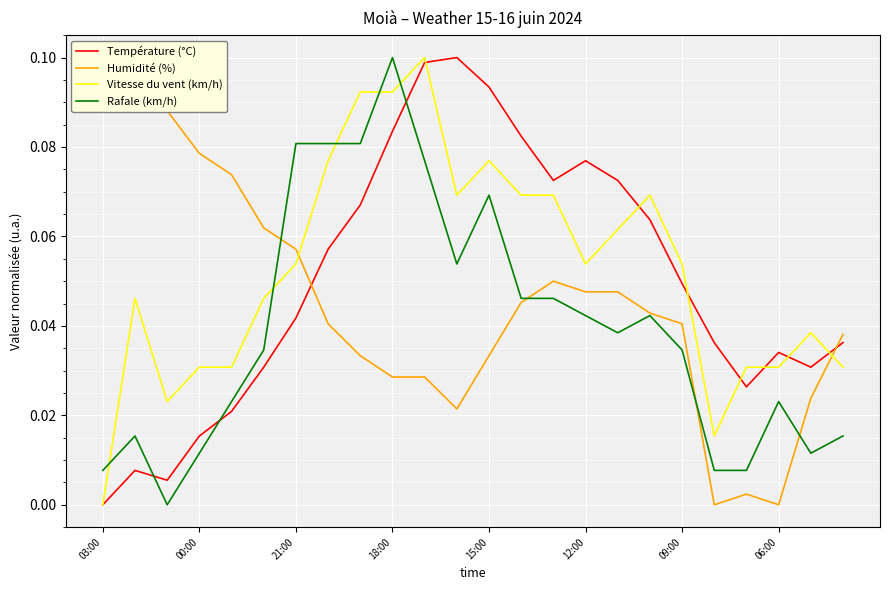

Which series has the largest range (max minus min)?

Température (°C)